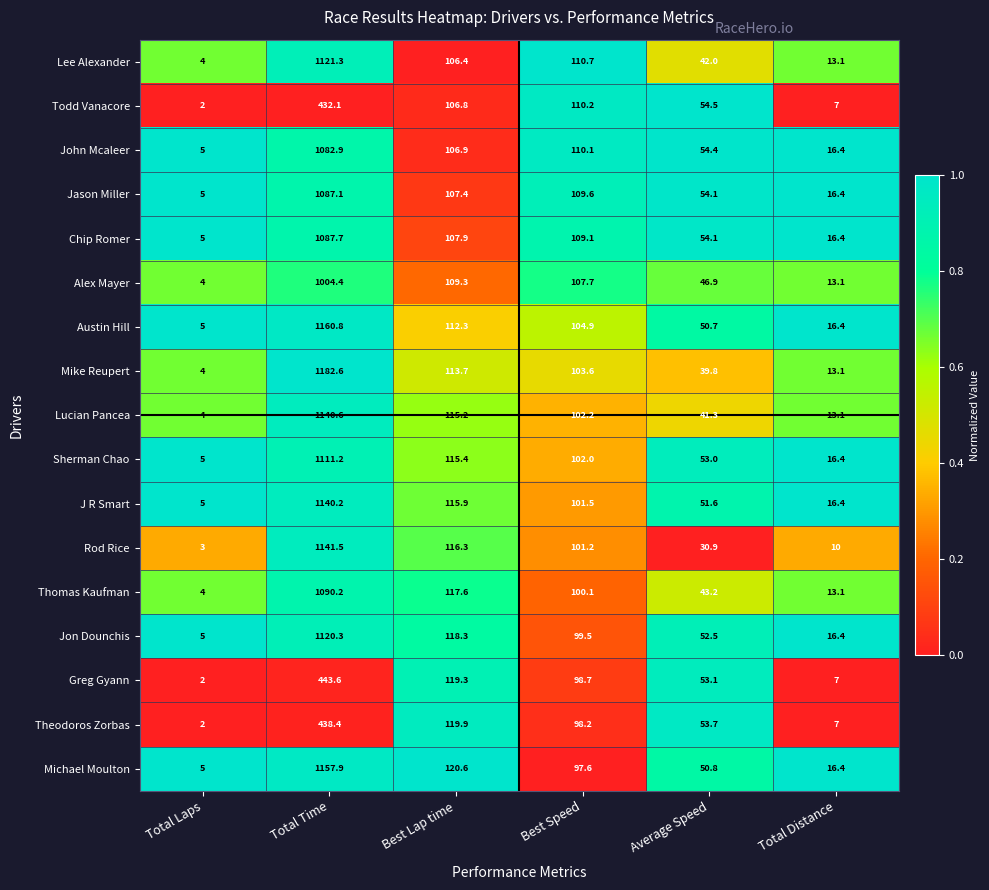

At which category is the sum across all series the highest?

Total Time